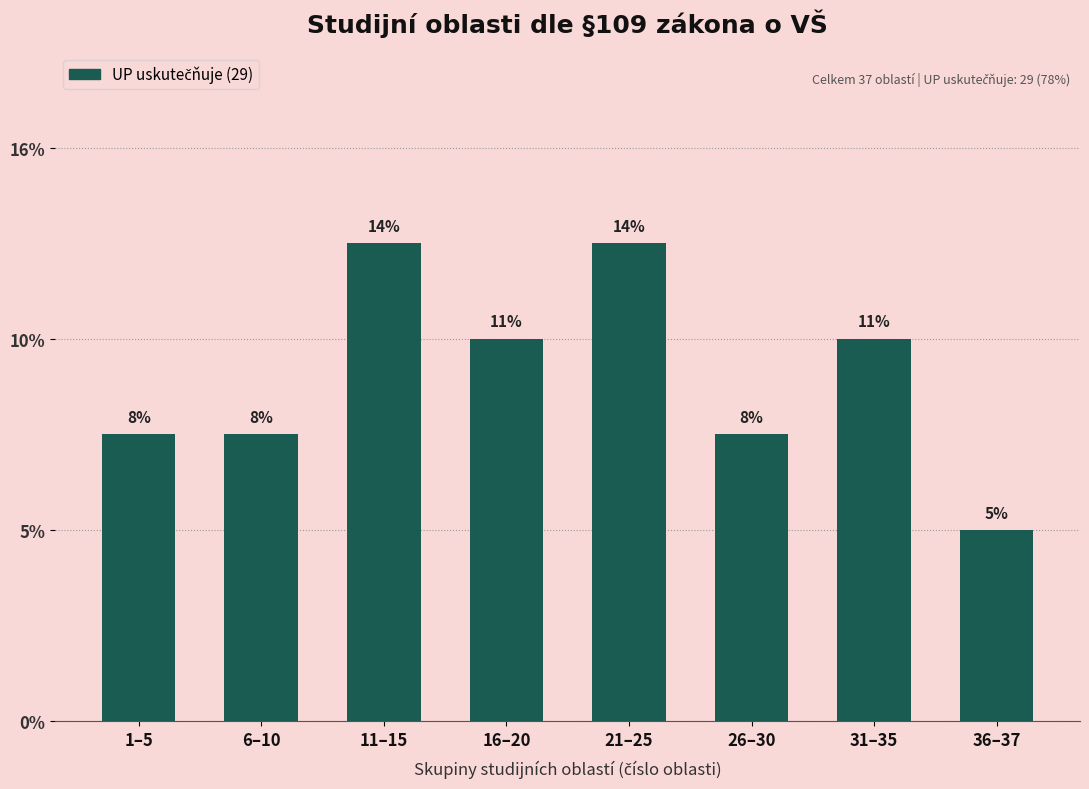

Does the chart contain any negative values?

No